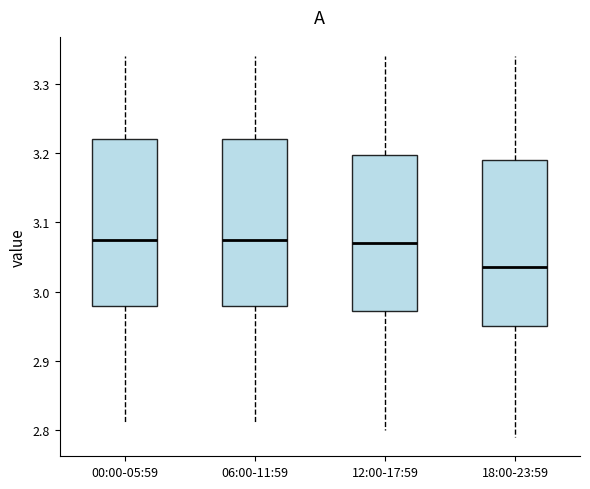

Reading left to right, read every box against the y-axis: the position of its median line, the range the box covers, and the ends of its whiskers. The values are not printed on the chart, so give them approximately, as read against the axis.

00:00-05:59: median 3.08, box 2.98 to 3.22, whiskers 2.81 to 3.34
06:00-11:59: median 3.08, box 2.98 to 3.22, whiskers 2.81 to 3.34
12:00-17:59: median 3.07, box 2.97 to 3.20, whiskers 2.80 to 3.34
18:00-23:59: median 3.04, box 2.95 to 3.19, whiskers 2.79 to 3.34